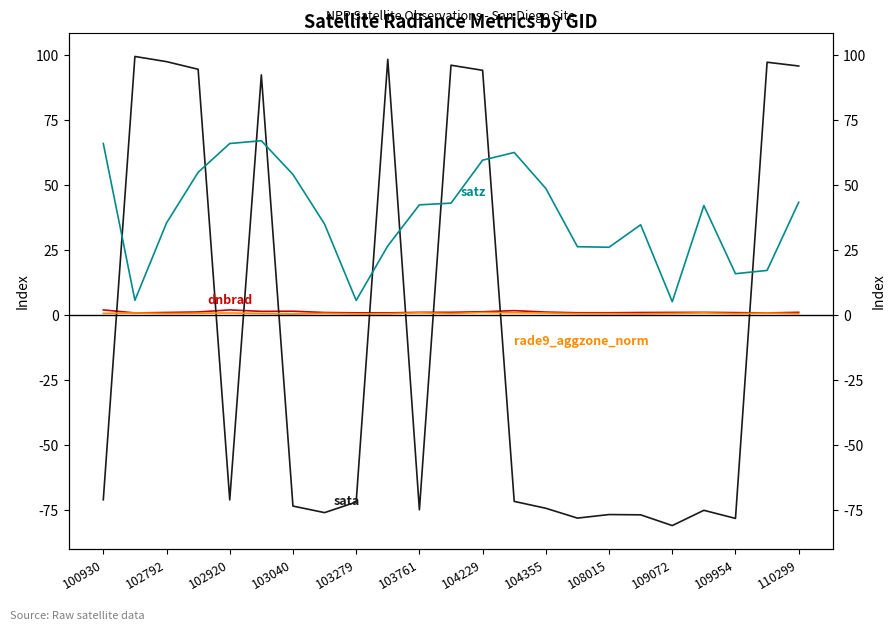

What is the minimum value for satz?

5.1